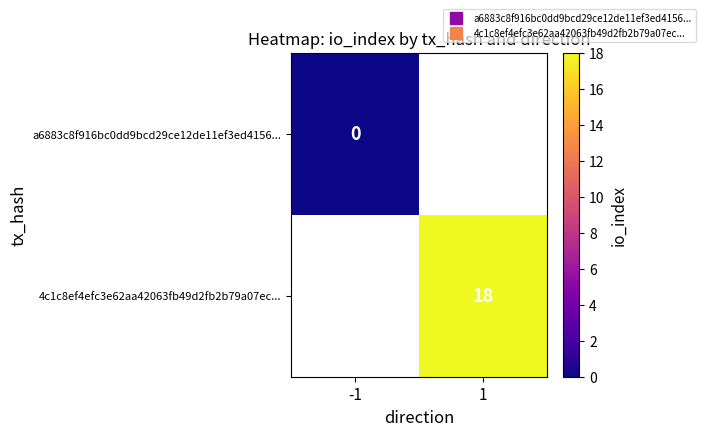

Is the value of 4c1c8ef4efc3e62aa42063fb49d2fb2b79a07ec... at -1 greater than the value of a6883c8f916bc0dd9bcd29ce12de11ef3ed4156... at 1?

No